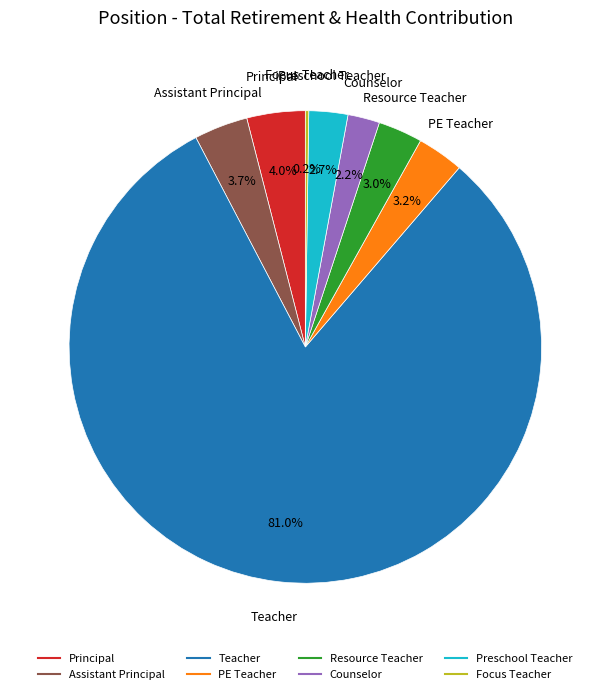

True or false: Principal accounts for 4% of the total.

True